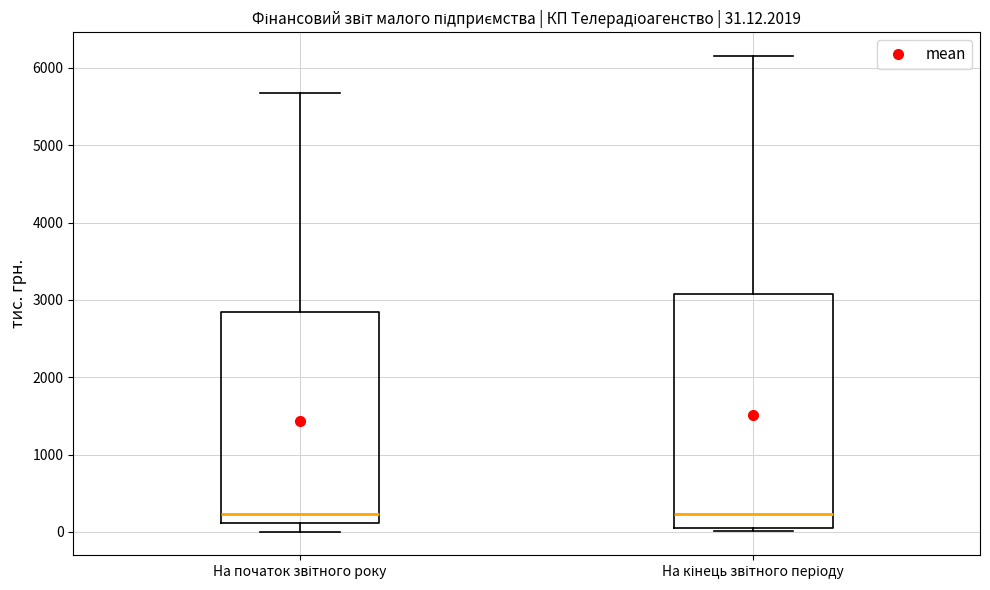

Which box is the tallest, from its lower edge to its upper edge?

На кінець звітного періоду